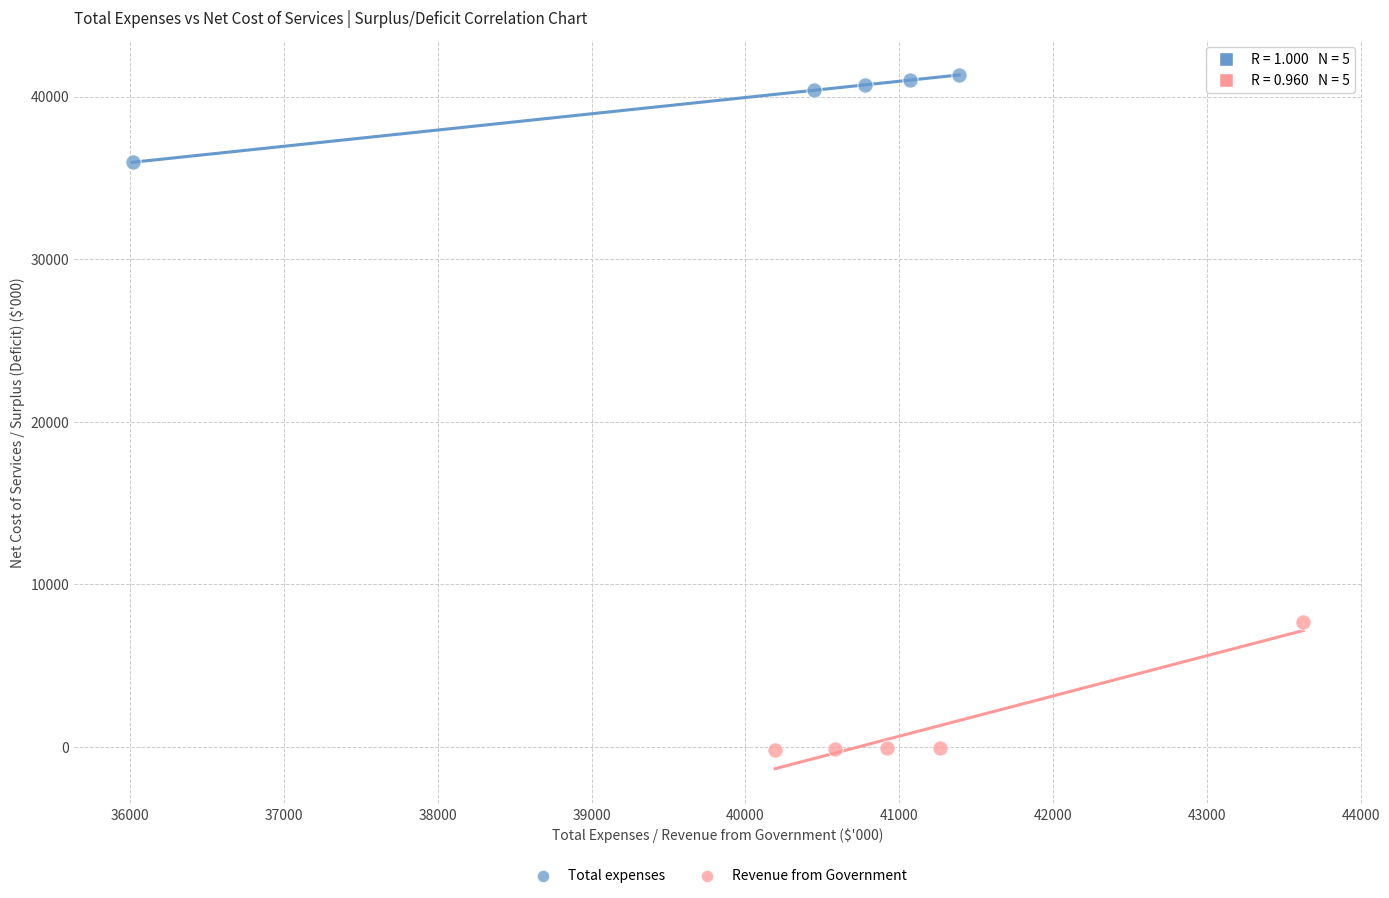

Which series has the widest spread of Y values?

Revenue from Government